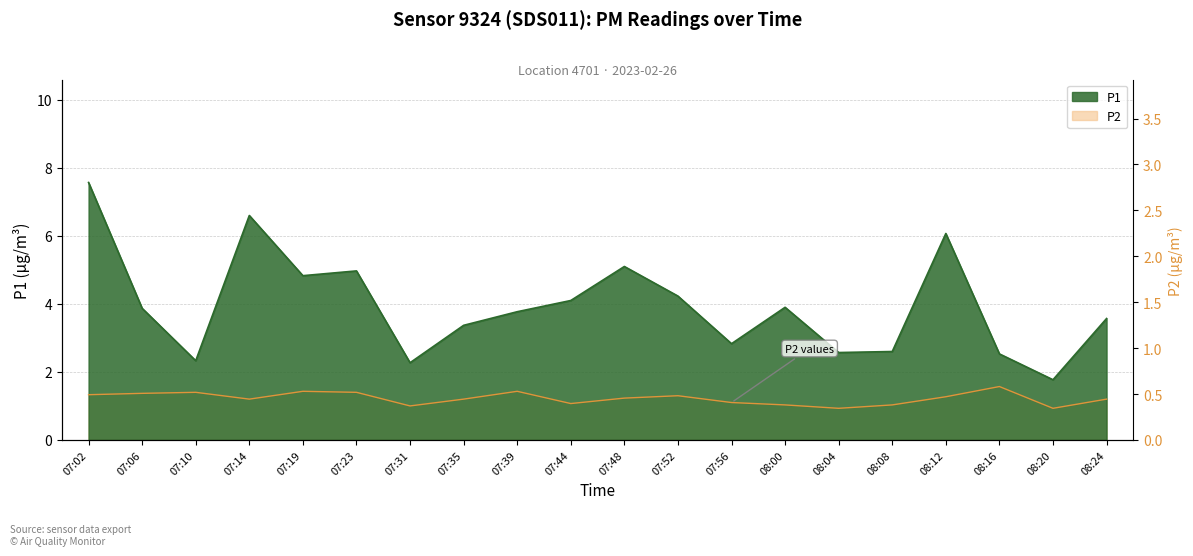

At which label does P2 first exceed 1?

07:02